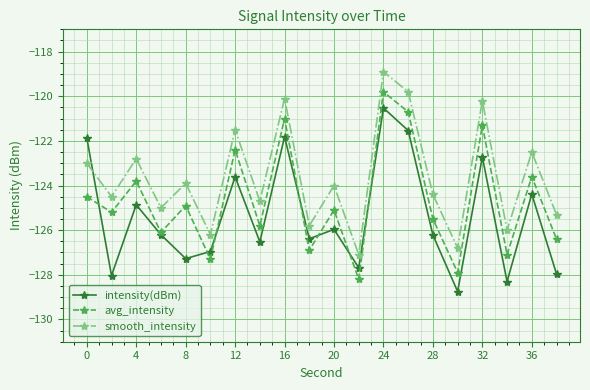

True or false: avg_intensity and intensity(dBm) intersect in this chart.

True